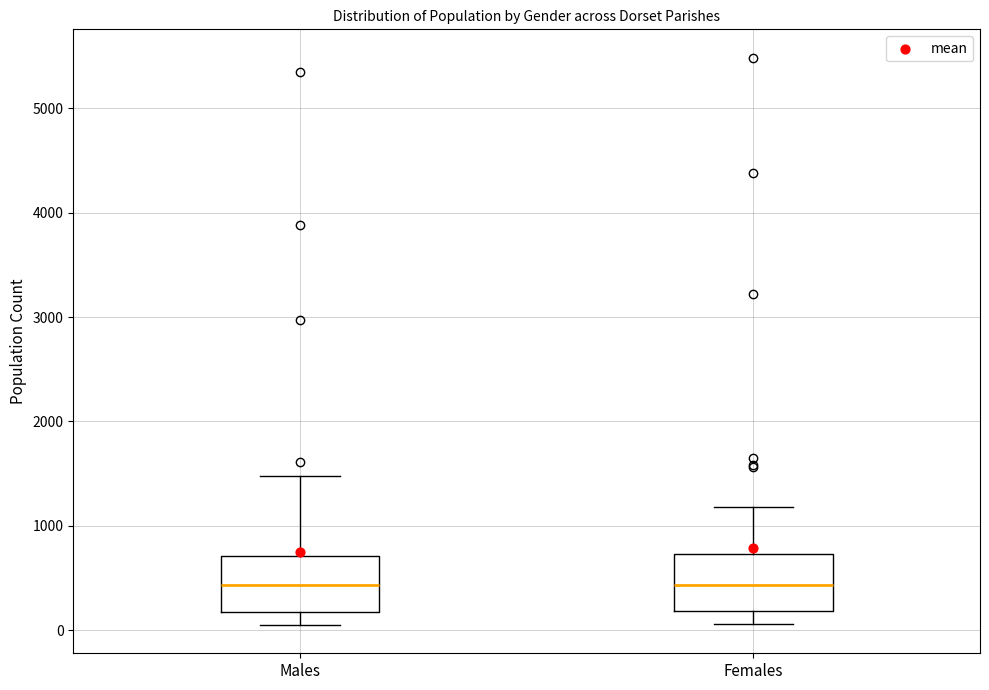

Reading left to right, transcribe this box plot: for each box, give where its median line is, the range the box spans, and where its two whiskers end, as read against the y-axis. The values are not printed on the chart, so give them approximately, as read against the axis.

Males: median 400, box 200 to 700, whiskers 100 to 1500
Females: median 400, box 200 to 700, whiskers 100 to 1200